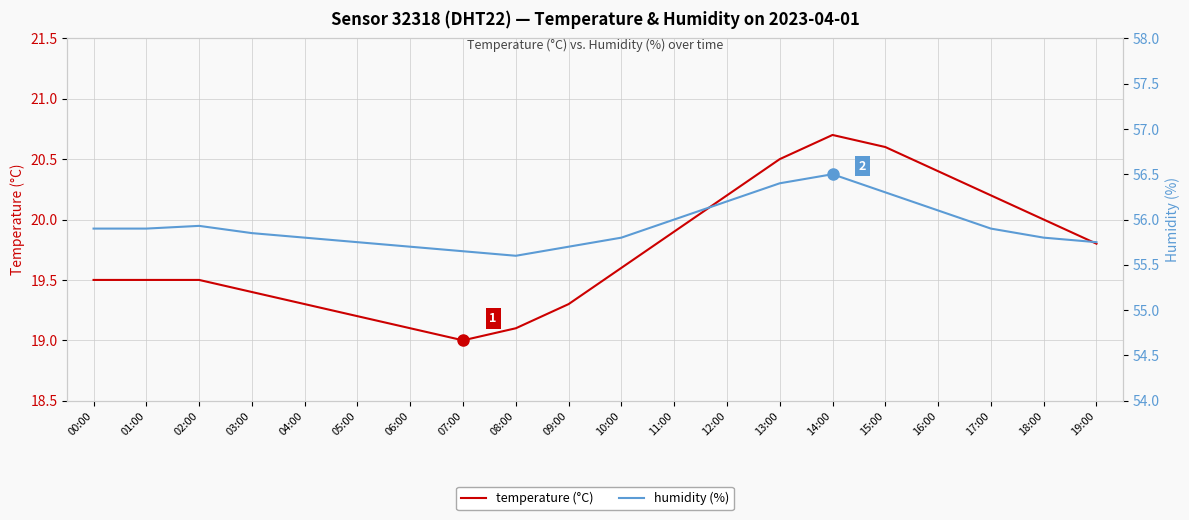

At 04:00, list the series in order from largest to smallest.

humidity (%), temperature (°C)